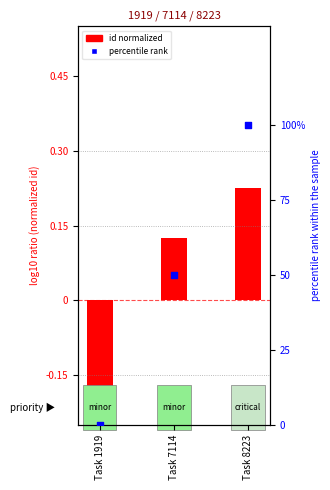

Which series contains the highest Y value?

percentile rank